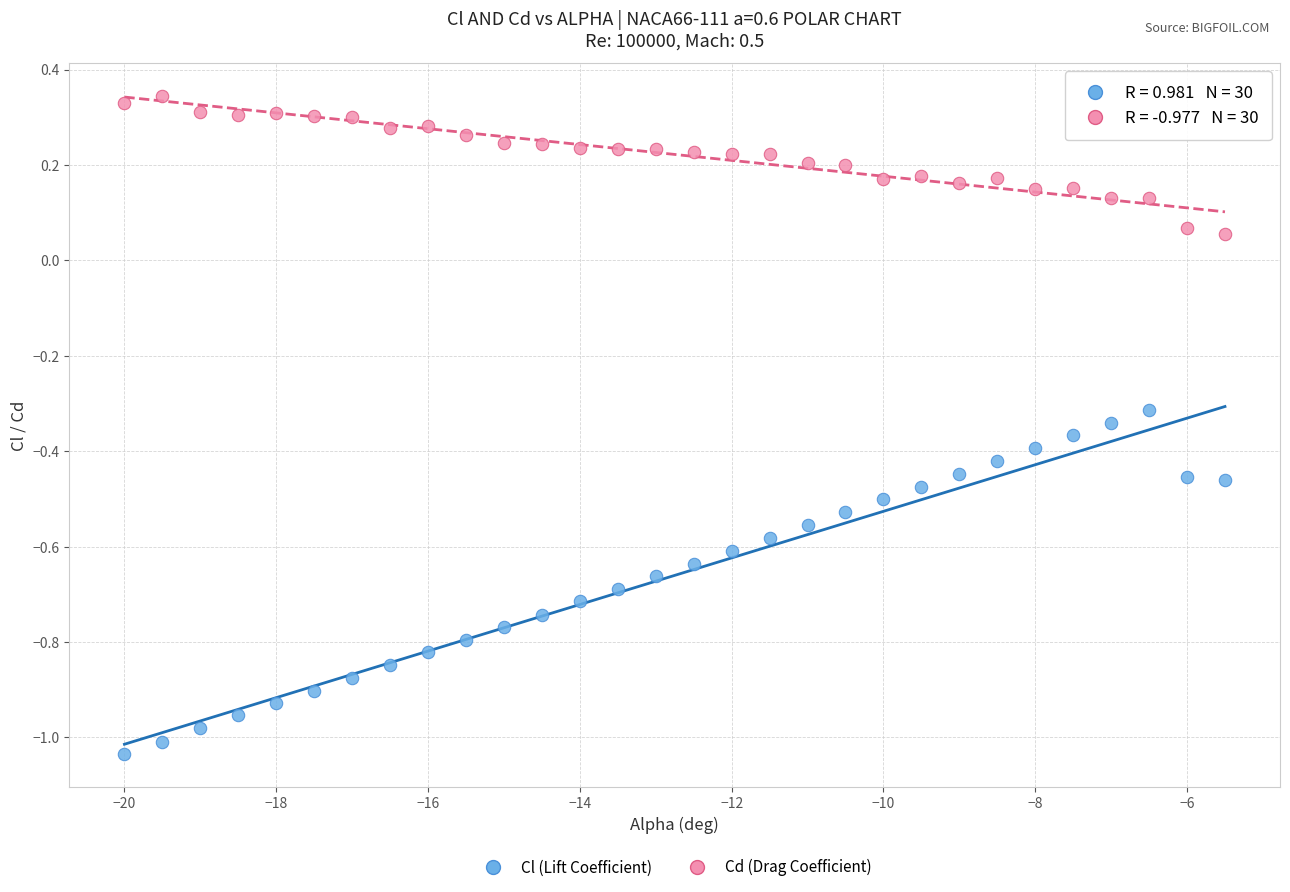

Which series contains the highest Y value?

Cd (Drag Coefficient)